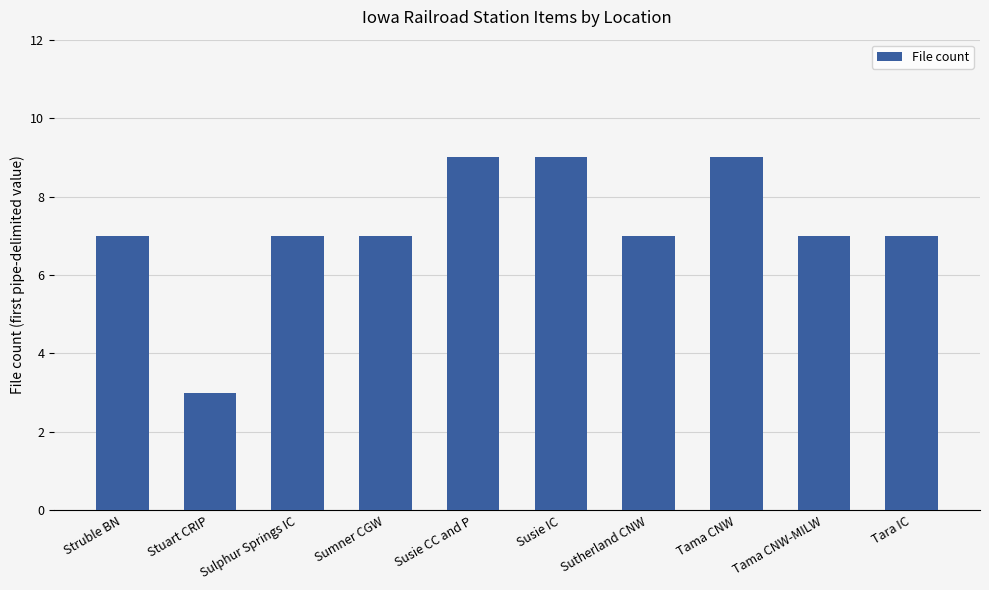

The chart shows a value of 5 at Tama CNW. True or false?

False